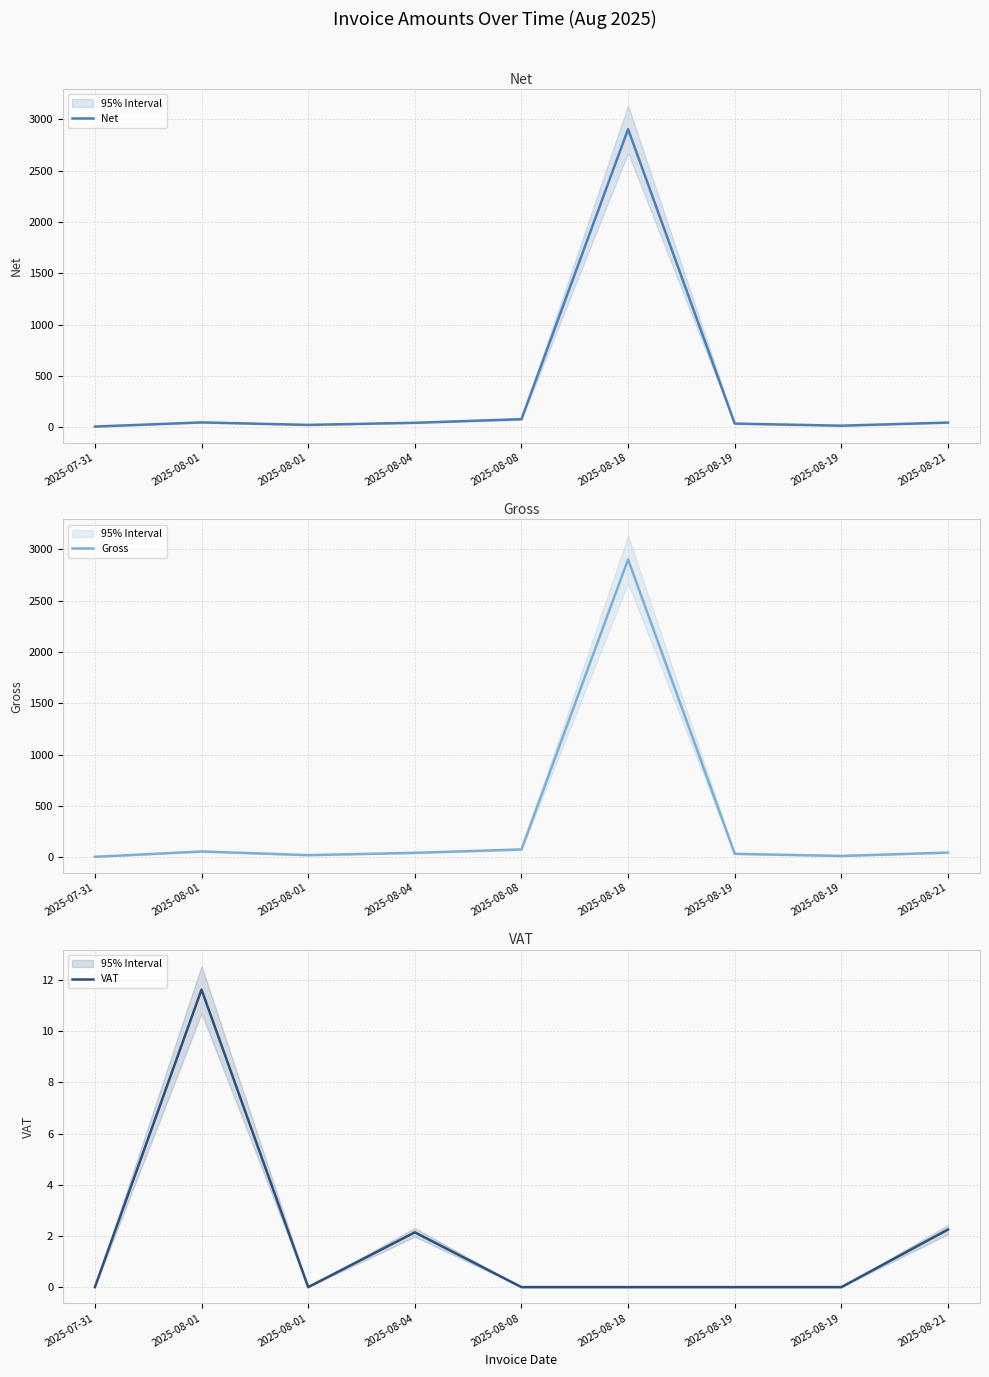

At how many categories does at least one series exceed 2186?

1